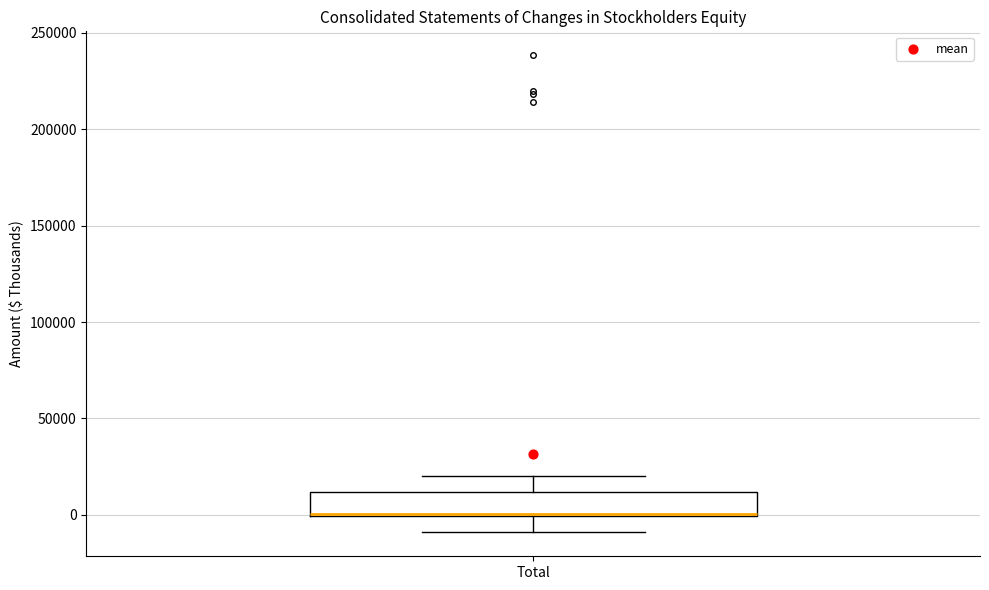

Transcribe this box plot: give where the median line is, the range the box spans, and where the two whiskers end, as read against the y-axis. The values are not printed on the chart, so give them approximately, as read against the axis.

median 0 (drawn on the box's lower edge), box 0 to 10000, whiskers -10000 to 20000